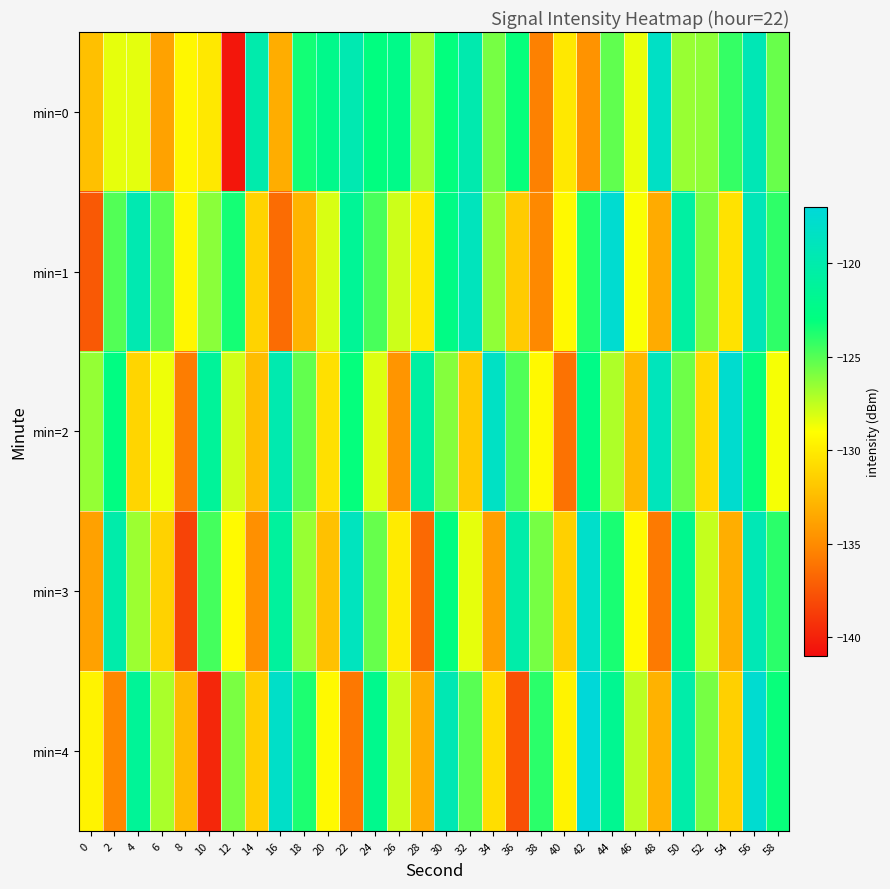

At 6, list the series in order from largest to smallest.

min=1, min=4, min=2, min=3, min=0